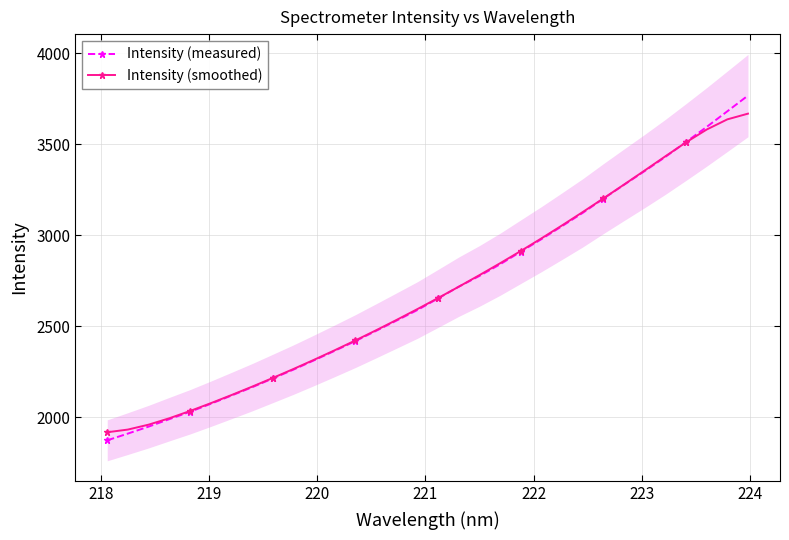

What is the difference between the second highest and minimum values in the Intensity (measured) series?

1807.6